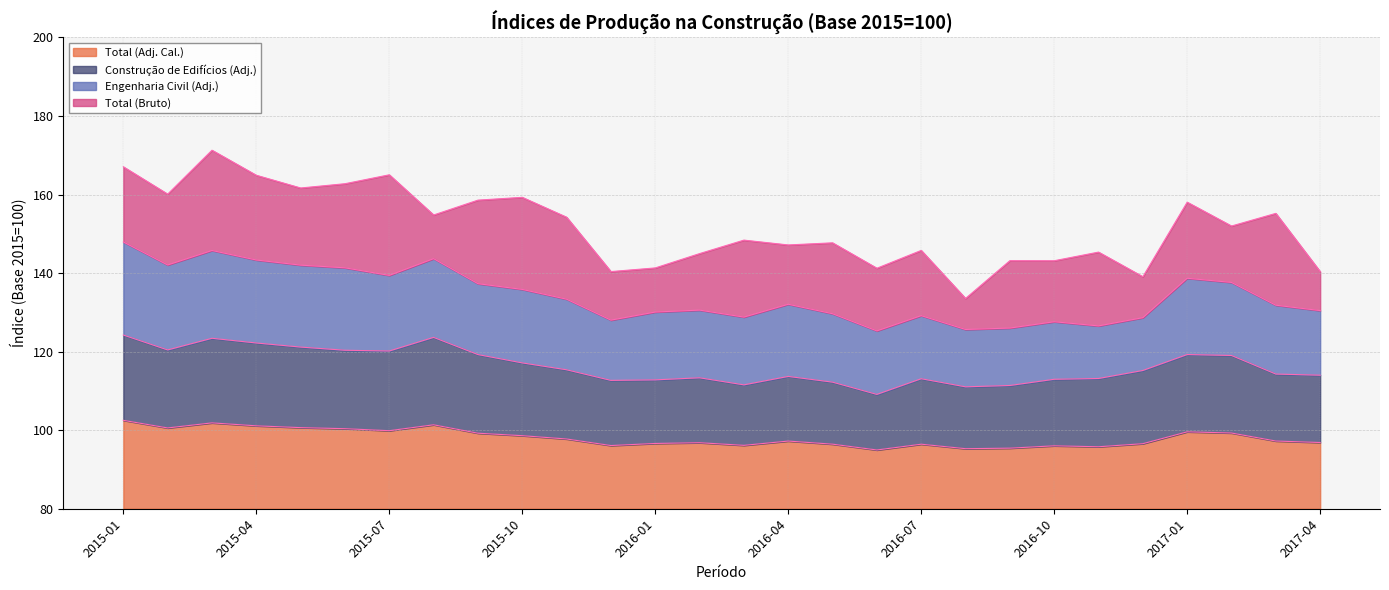

What is the difference between the second highest and minimum values in the Total (Adj. Cal.) series?

6.9